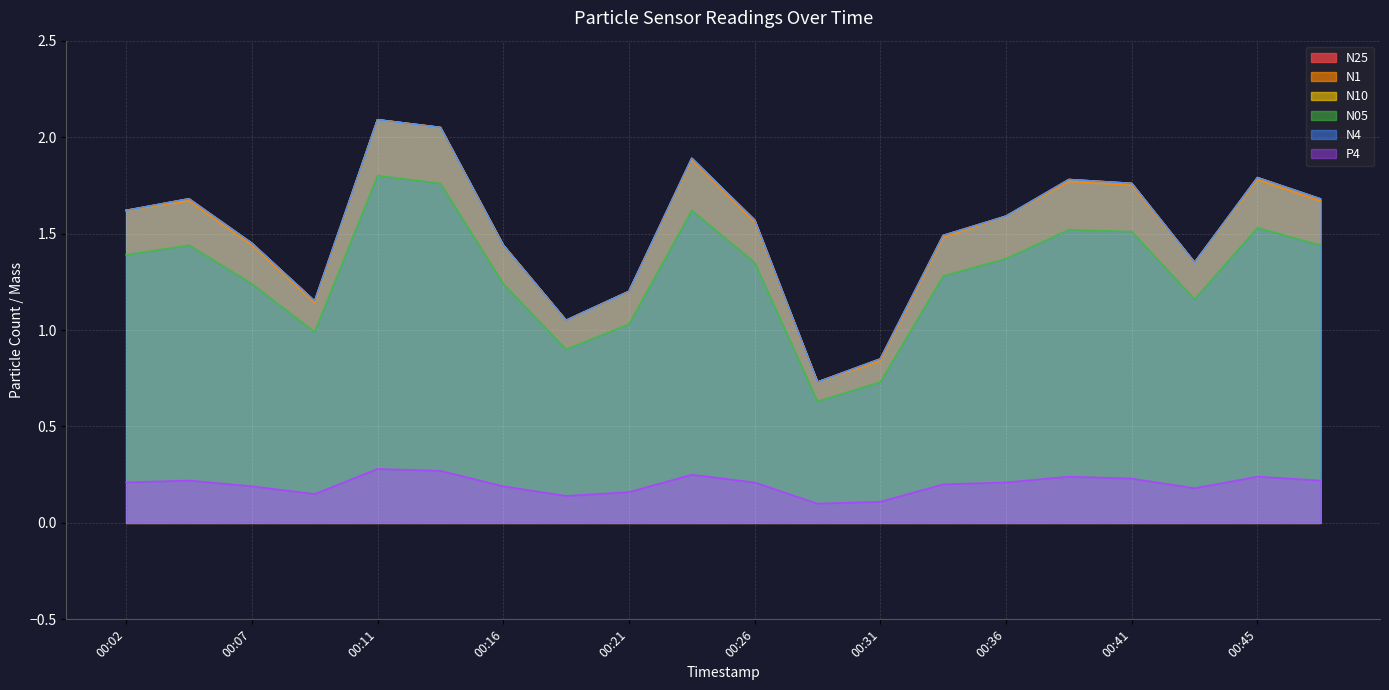

What is the value of the N25 point at the 12th from the left?

0.7